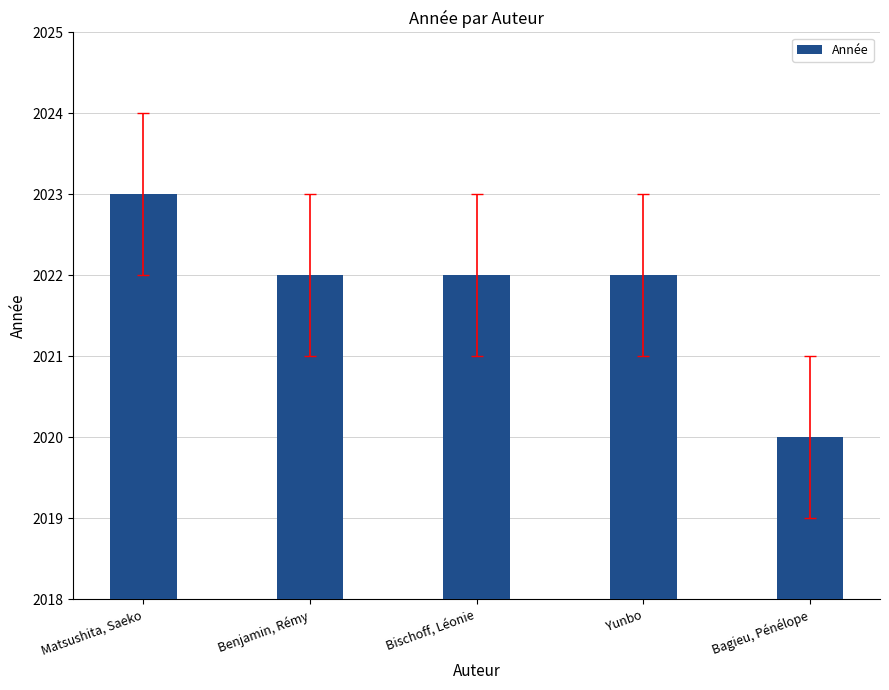

Count the number of categories in the chart.

5